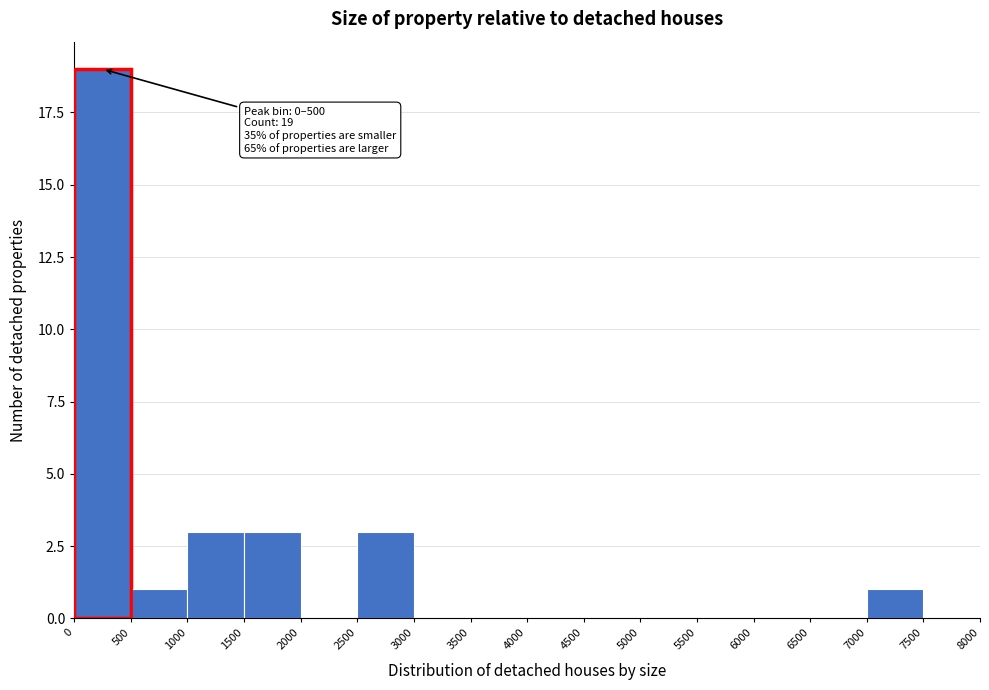

Over which range of the x-axis is the bar tallest?

0 to 500